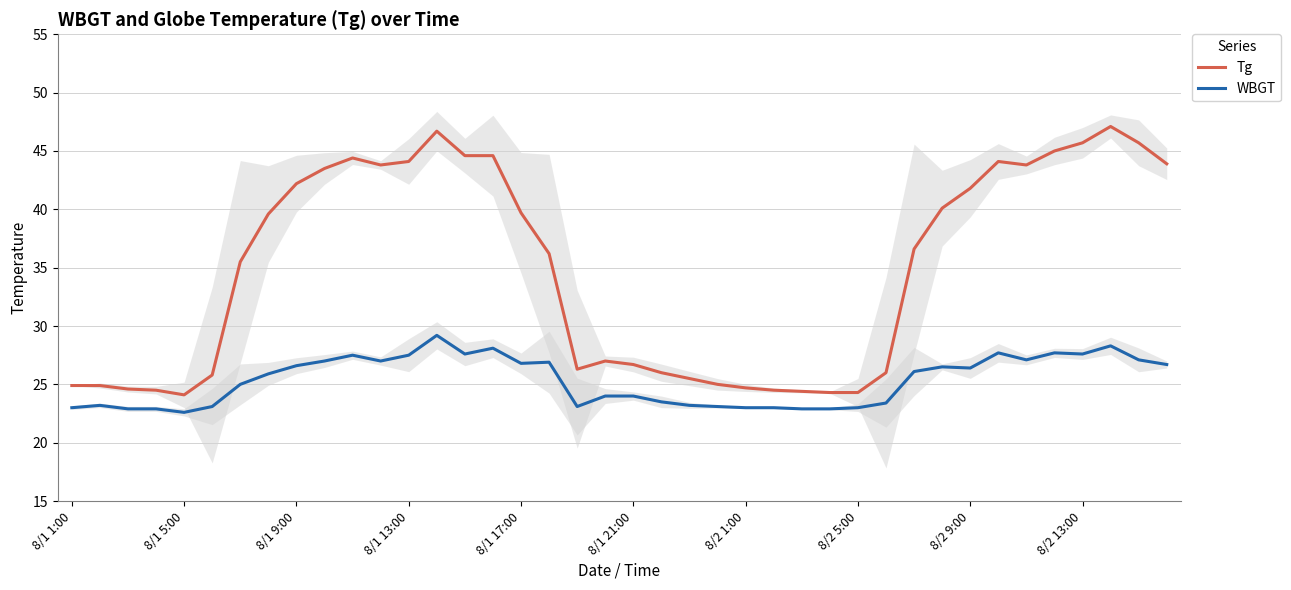

True or false: WBGT and Tg cross at least once.

False